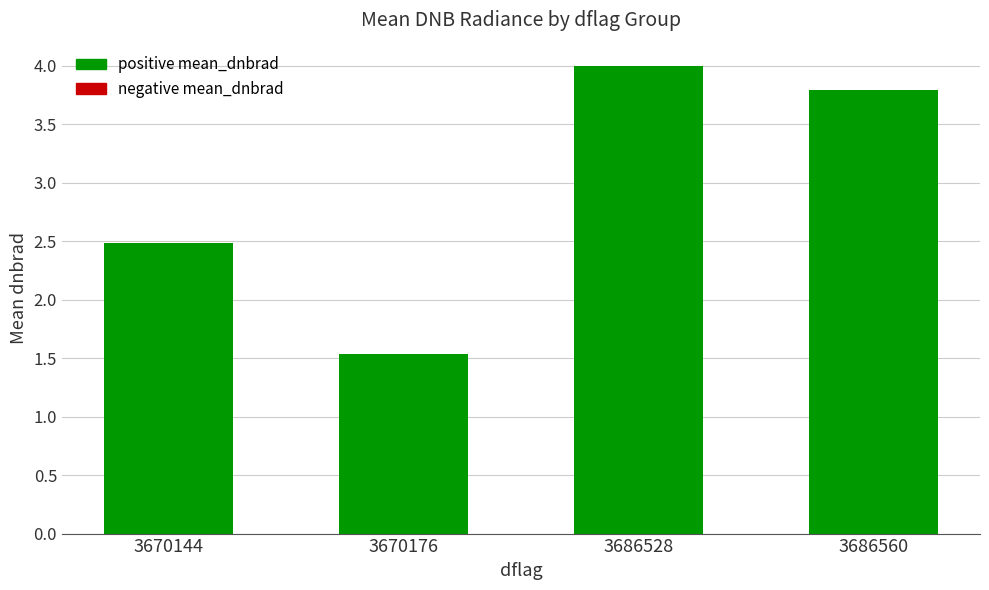

Which has a higher value, 3686560 or 3670176?

3686560